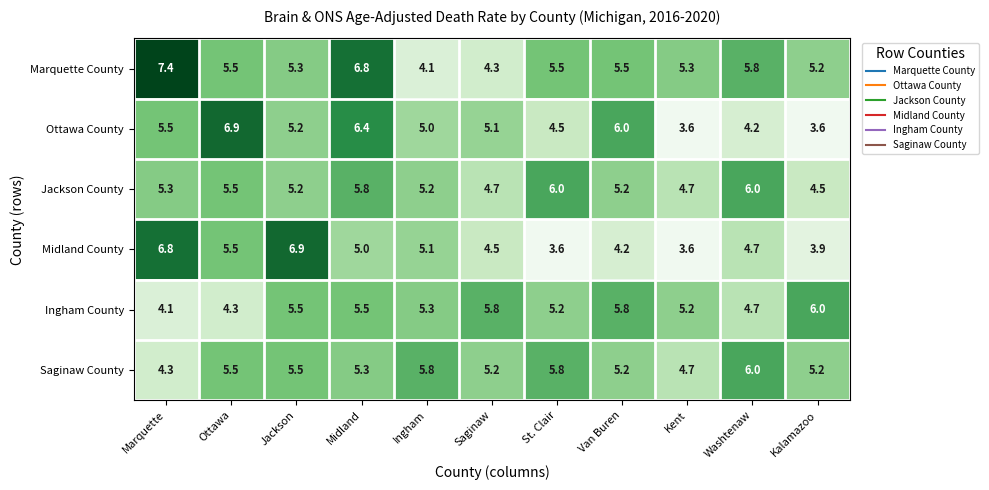

What is the spread (max minus min) of values at Ottawa?

2.6